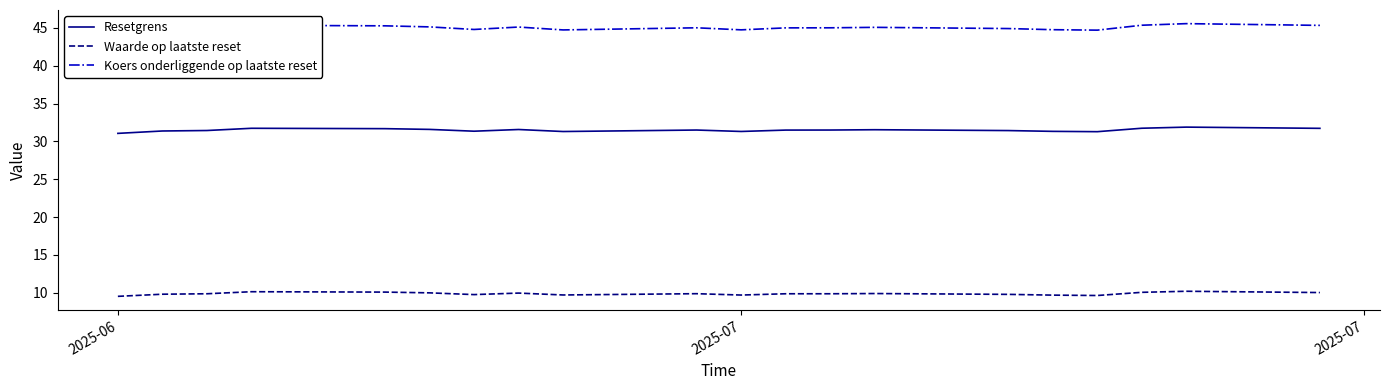

The Waarde op laatste reset series shows 17.1 at 2025-06. True or false?

False